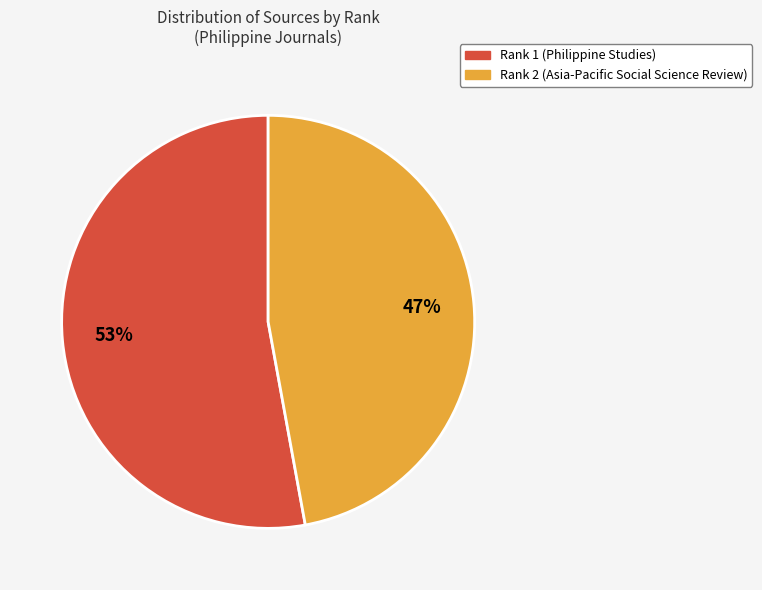

Approximately how many times larger is the value at Rank 2 (Asia-Pacific Social Science Review) compared to Rank 1 (Philippine Studies)?

0.9